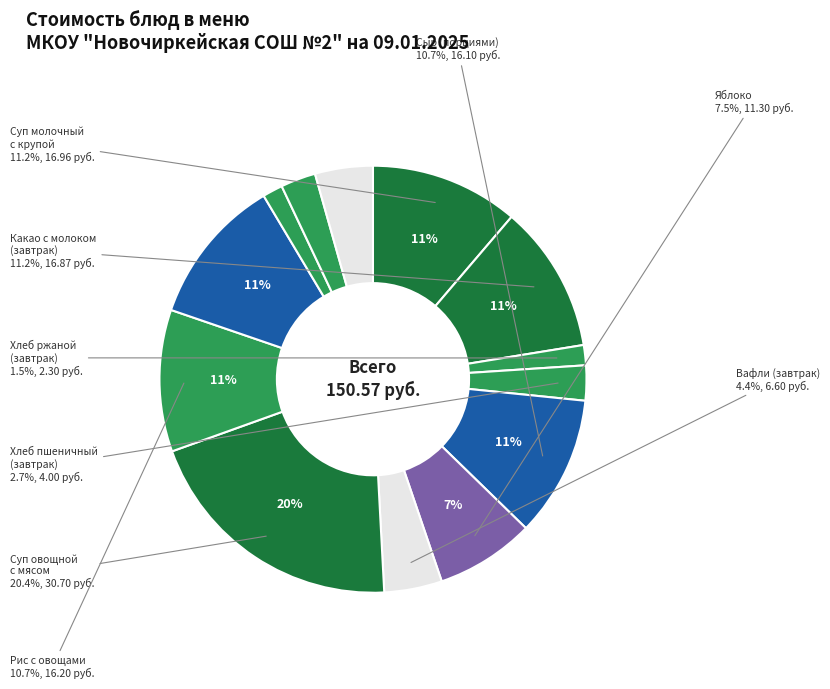

Is the sum of Хлеб пшеничный
(обед) and Сыр (порциями) greater than half?

No